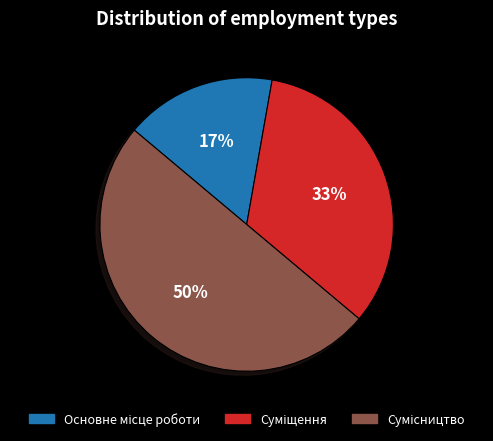

To the nearest percent, what is the difference between the largest and smallest slice percentages?

33%